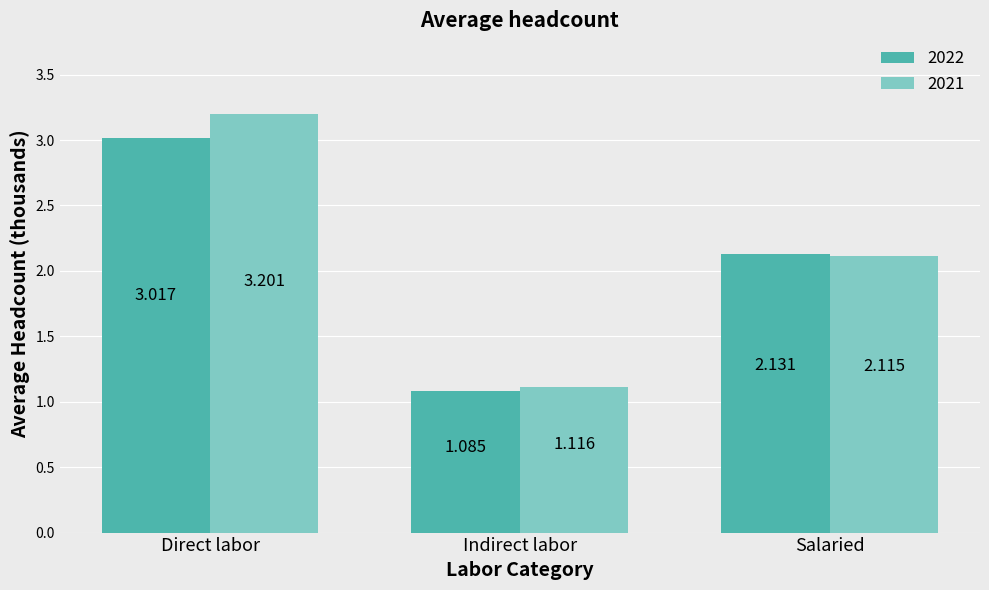

What is the difference between the 2022 values at Salaried and Indirect labor?

1.0